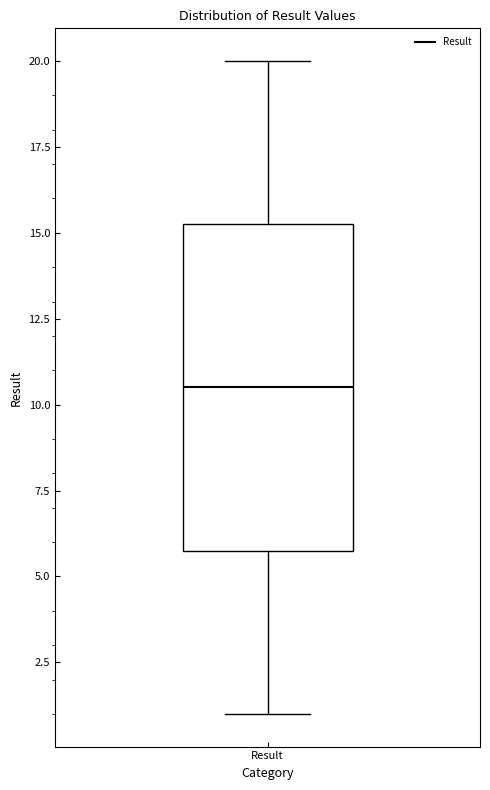

Where does the median line of the box for Result sit on the y-axis? The values are not printed on the chart, so give them approximately, as read against the axis.

10.5